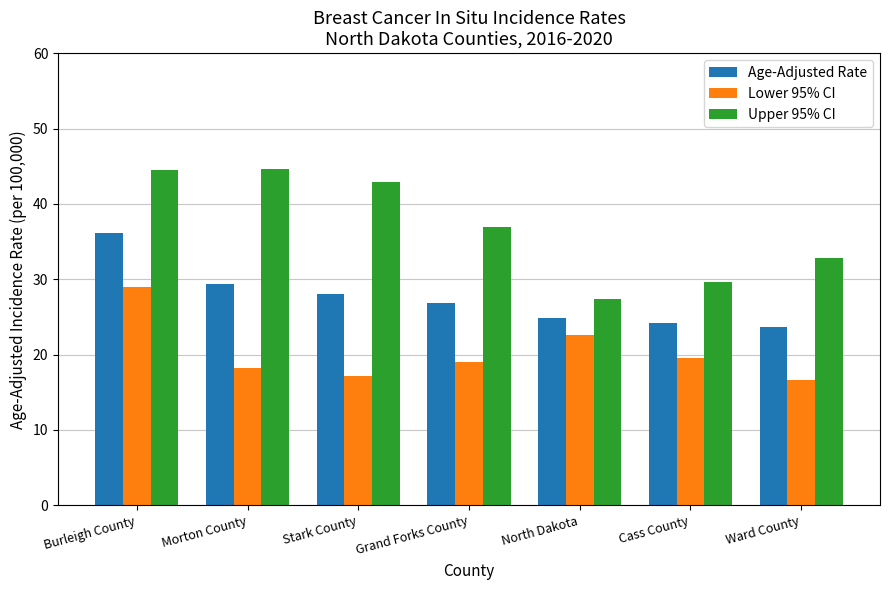

What is the minimum value shown in the chart?

16.6